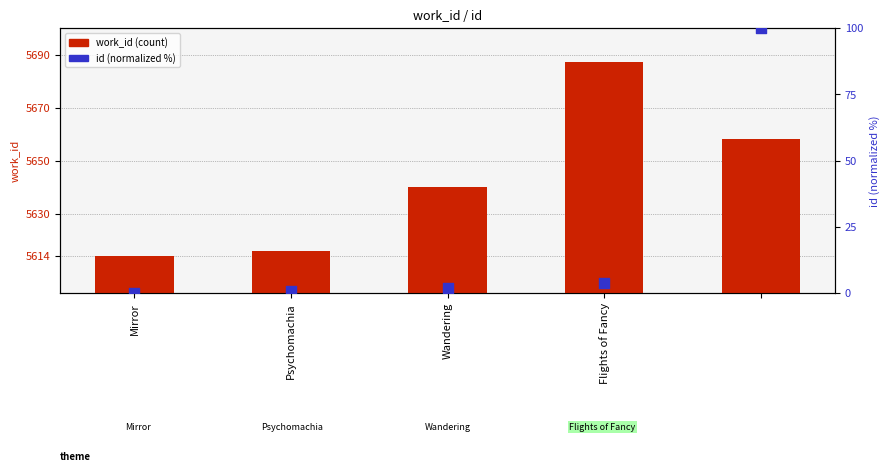

What is the total value across all series at Psychomachia?

5616.6